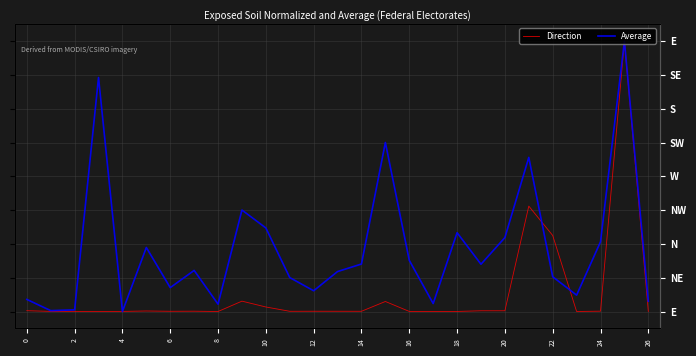

What are all the series names shown in the legend?

Direction, Average